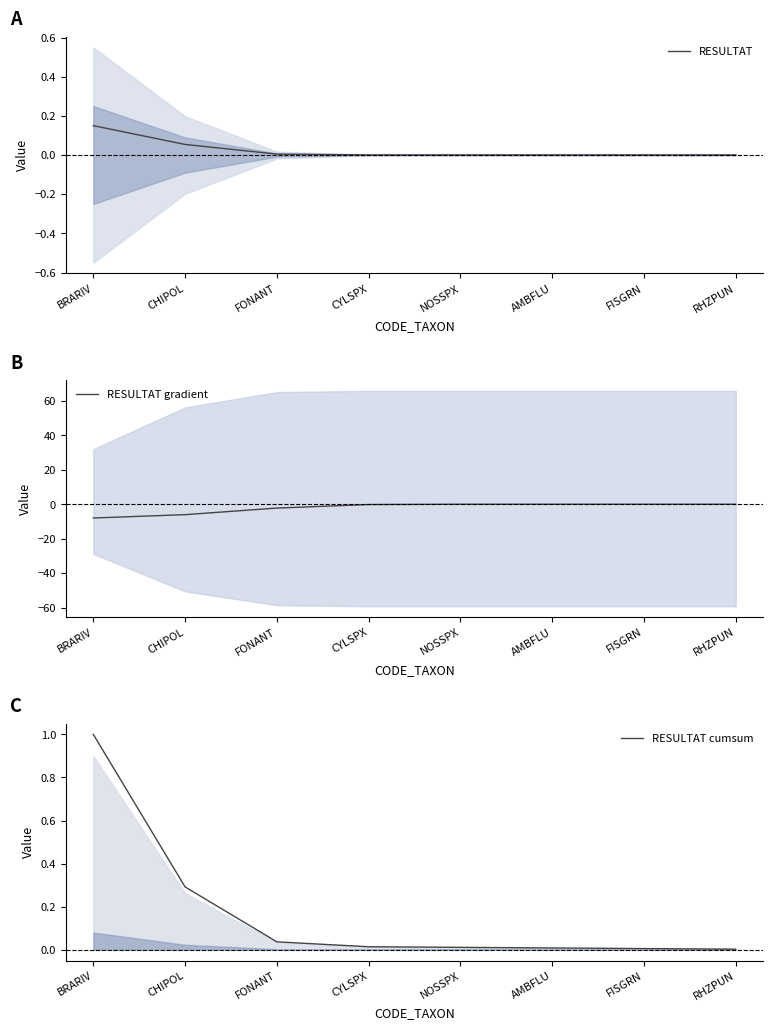

Reading right to left, what are all the values shown in this chart?

RESULTAT: RHZPUN=0.0	FISGRN=0.0	AMBFLU=0.0	NOSSPX=0.0	CYLSPX=0.0	FONANT=0.0	CHIPOL=0.1	BRARIV=0.1
RESULTAT gradient: RHZPUN=0.0	FISGRN=0.0	AMBFLU=0.0	NOSSPX=0.0	CYLSPX=-0.2	FONANT=-2.2	CHIPOL=-6.0	BRARIV=-8.0
RESULTAT cumsum: RHZPUN=0.0	FISGRN=0.0	AMBFLU=0.0	NOSSPX=0.0	CYLSPX=0.0	FONANT=0.0	CHIPOL=0.3	BRARIV=1.0